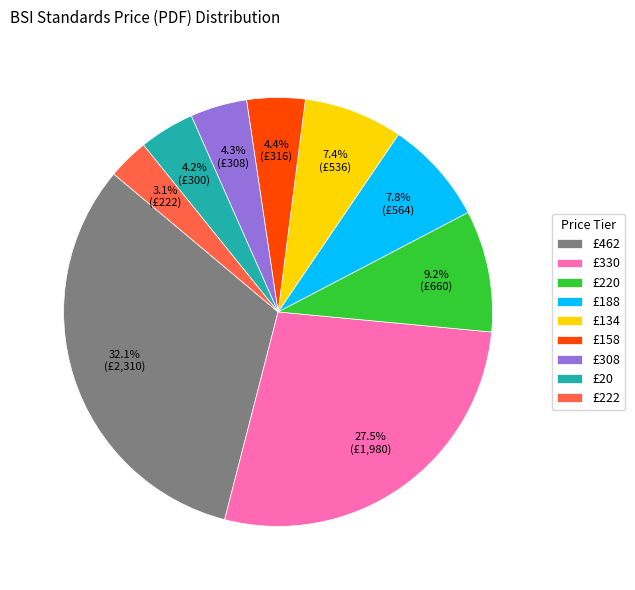

Is there any slice that represents more than half of the pie?

No